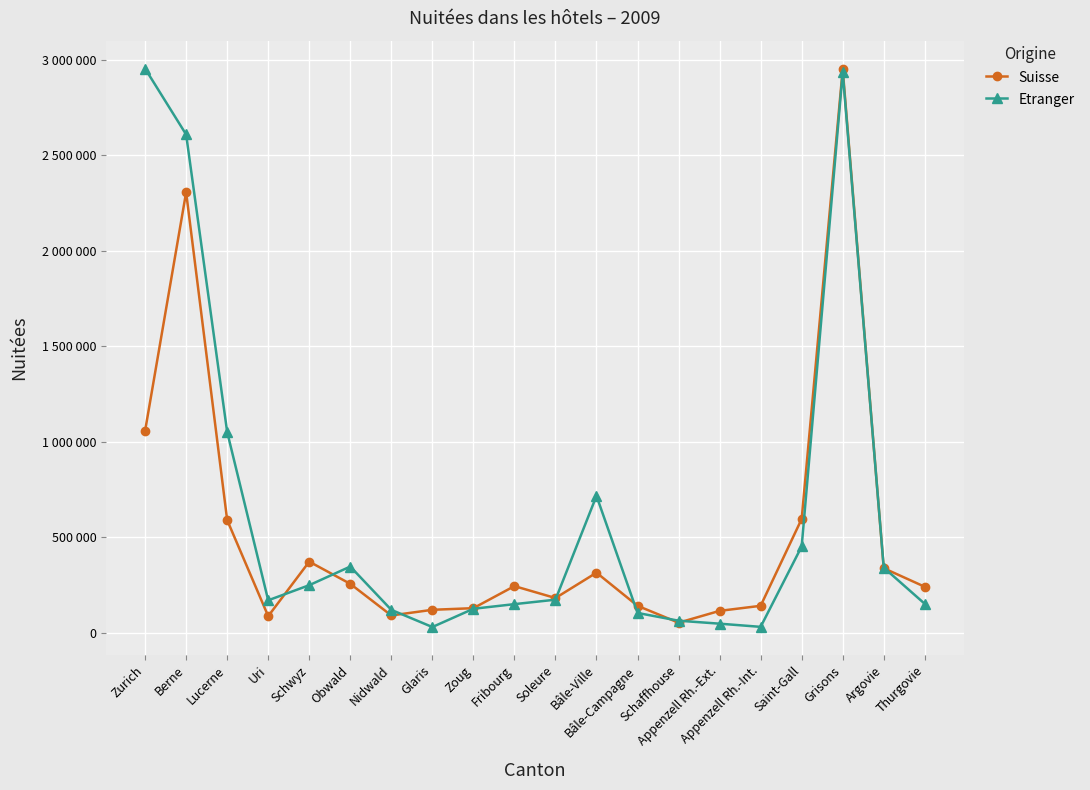

What is the sum of the Etranger values at Glaris and Appenzell Rh.-Ext.?

76294